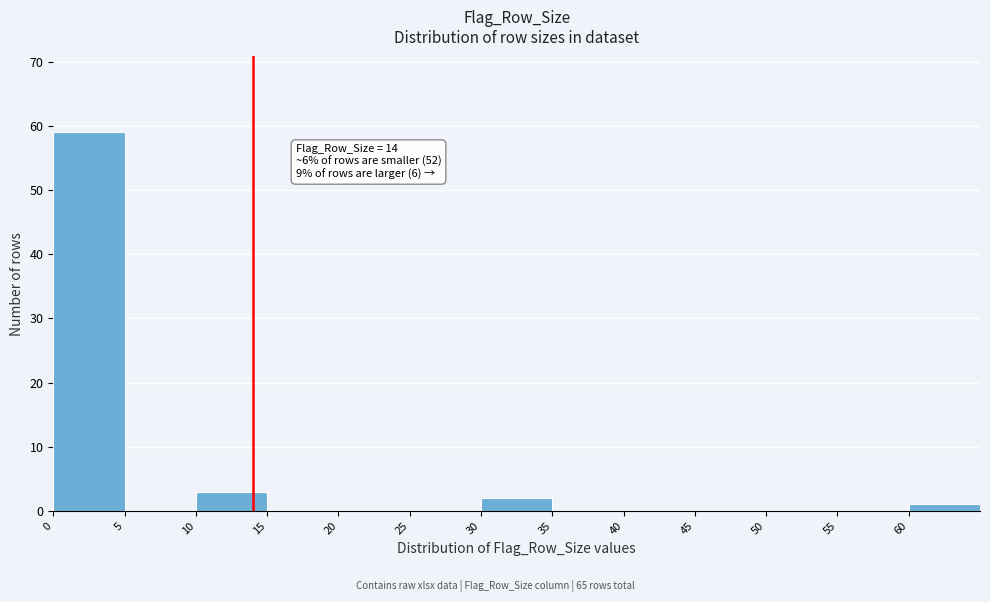

Over which range of the x-axis is the bar tallest?

0 to 5